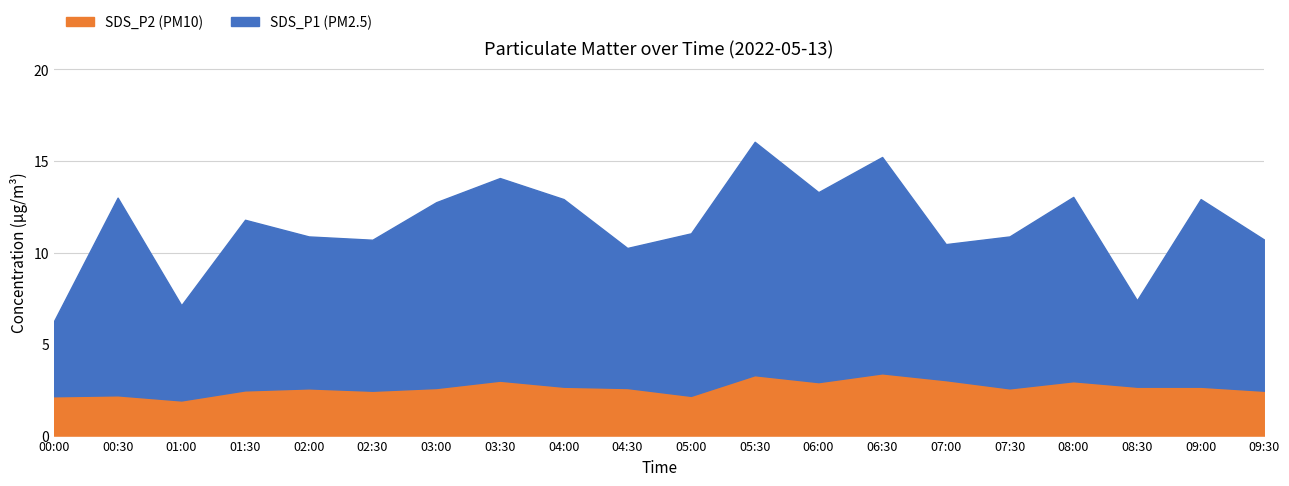

Count the number of data series in this chart.

2